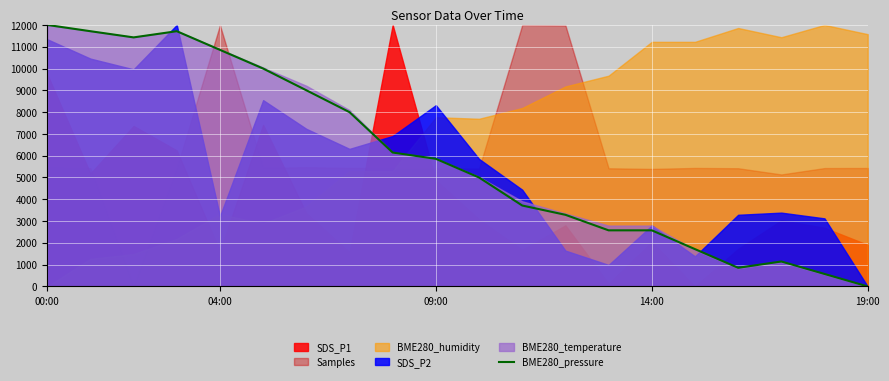

True or false: the data shows 12699.8 at 6.

False